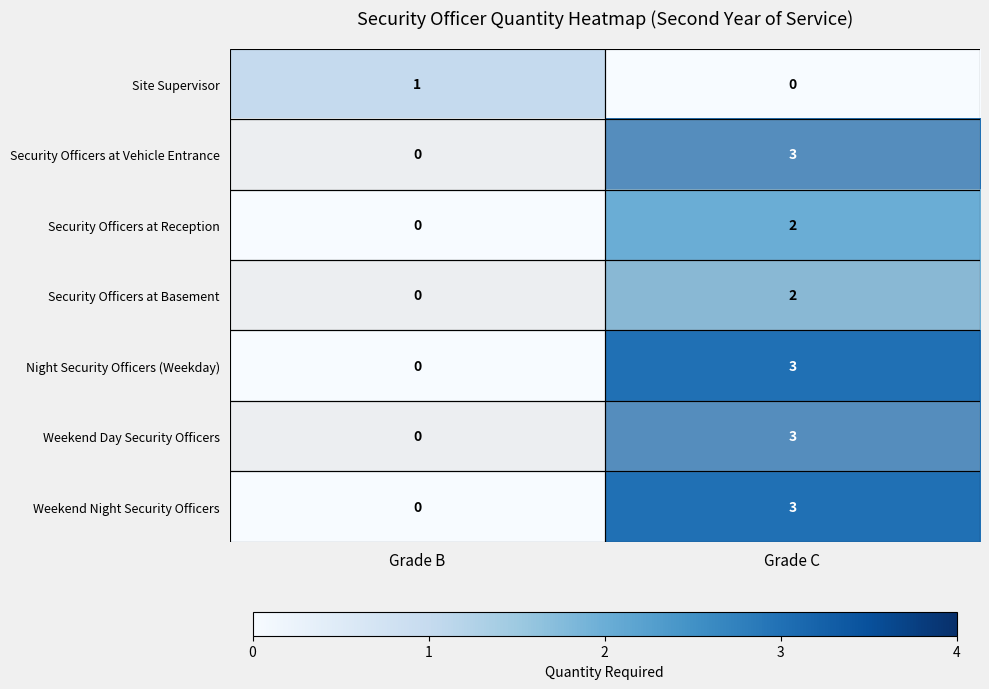

What is the difference between the highest and lowest values at Grade C?

3